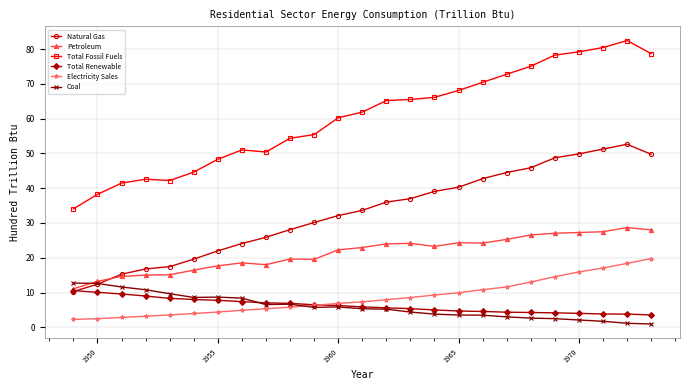

Is this an area chart (filled region under the line)?

No